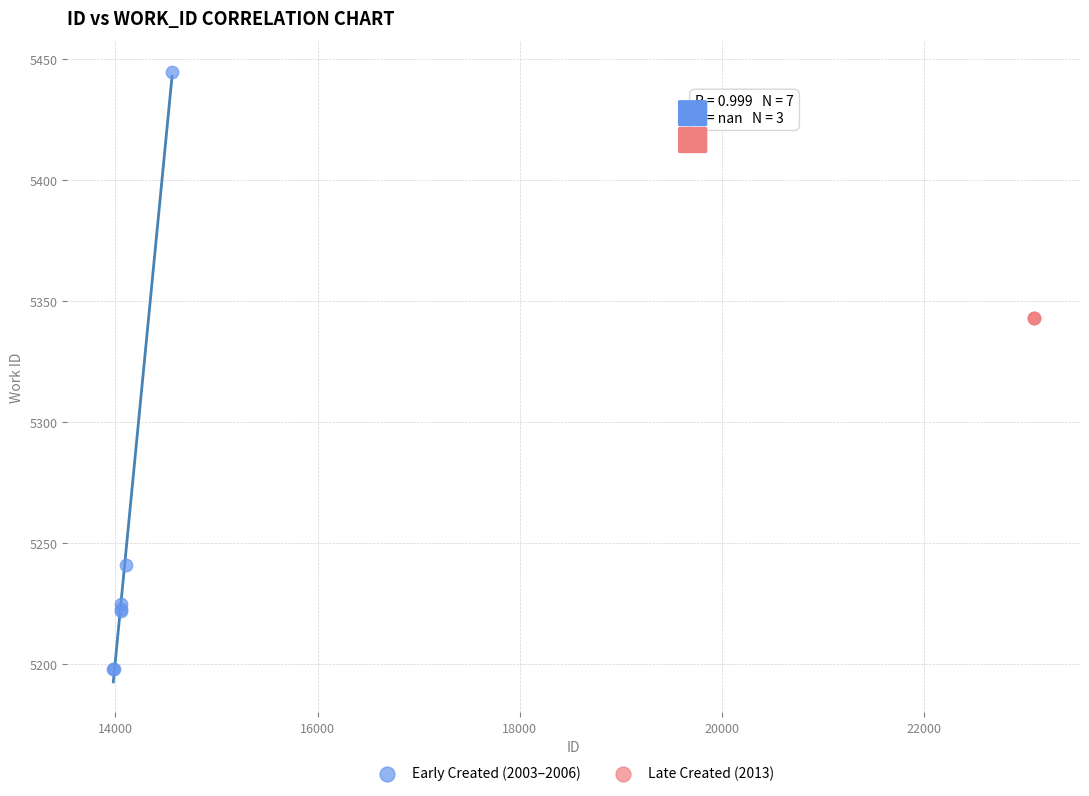

Which series reaches the minimum Y coordinate?

Early Created (2003–2006)